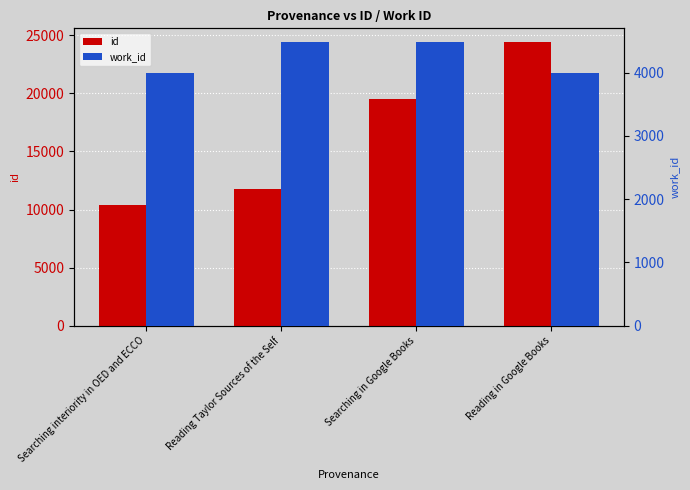

List the series in order of their overall mean, highest first.

id, work_id